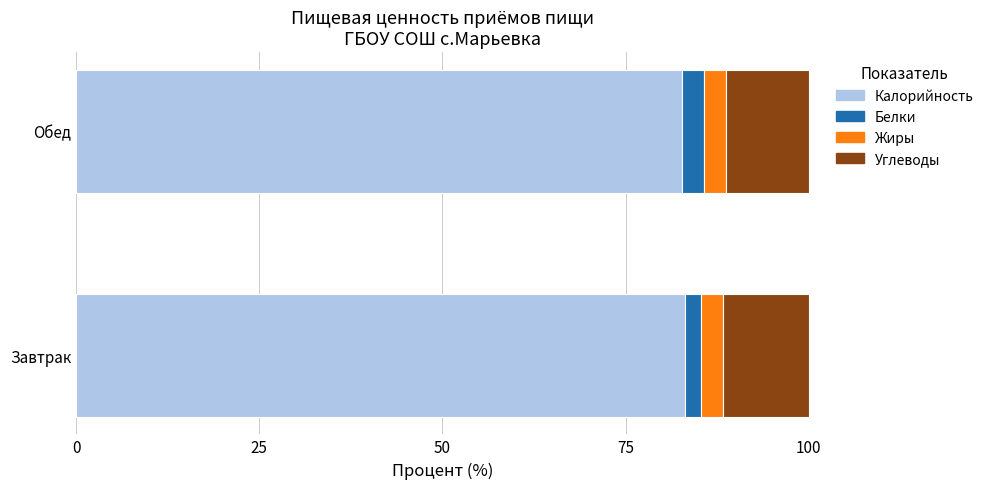

The Калорийность series shows 128.9 at Обед. True or false?

False